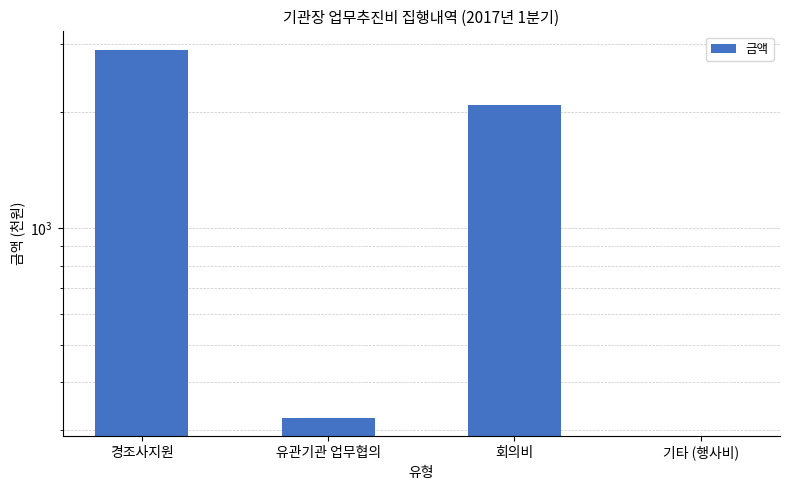

How many distinct data groups are displayed?

1